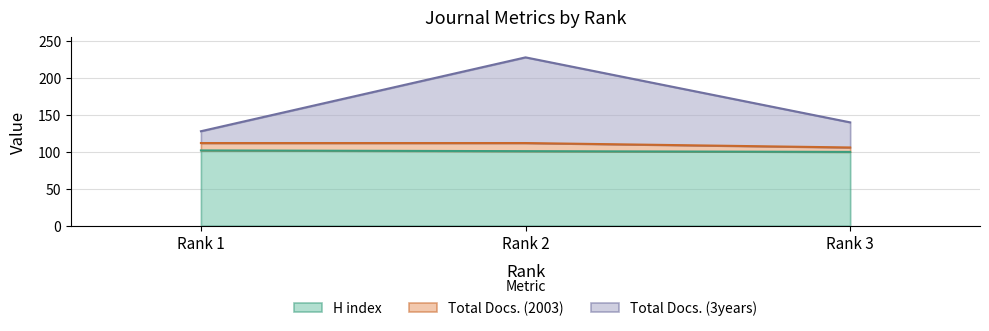

How many data points in Total Docs. (3years) are above 140?

1